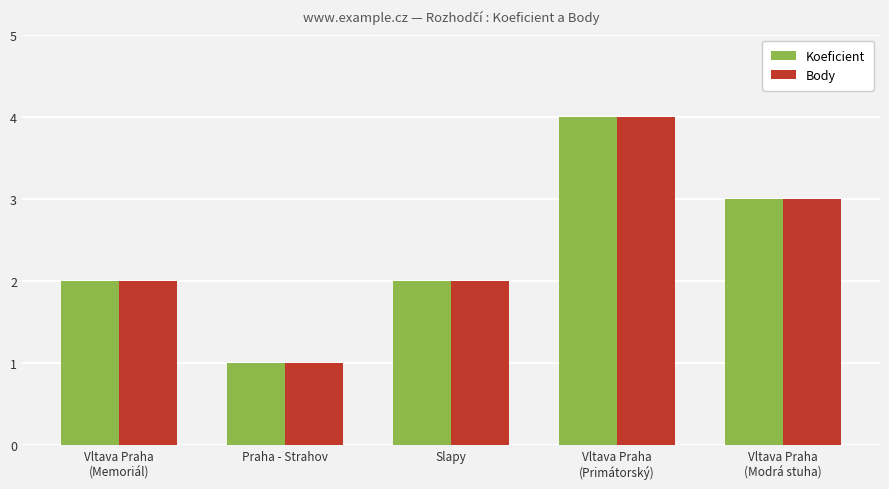

What is the sum of all Koeficient values?

12